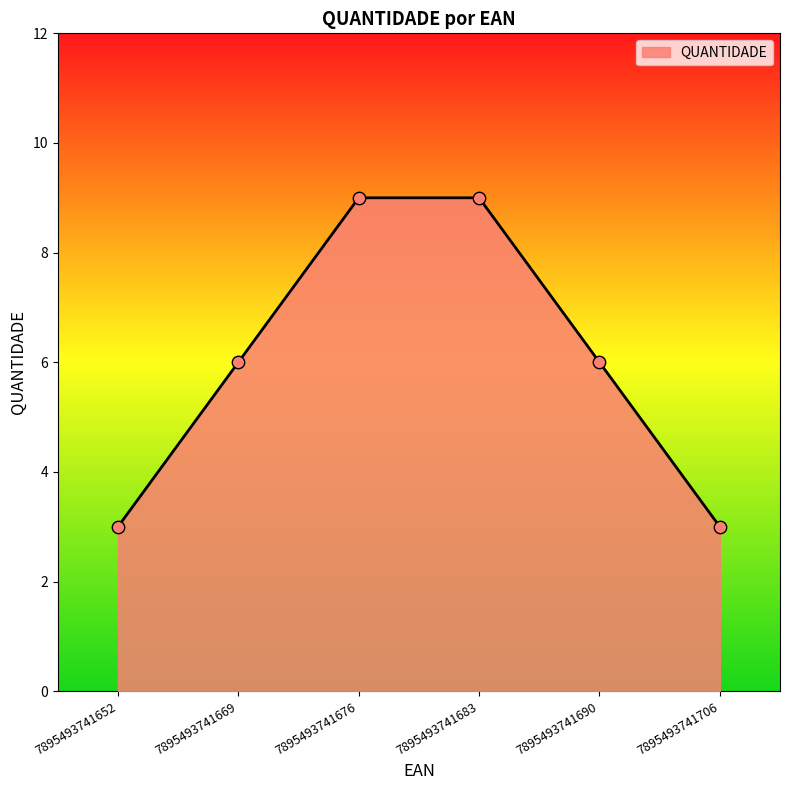

What is the ratio of the value at 7895493741652 to the value at 7895493741669?

0.5